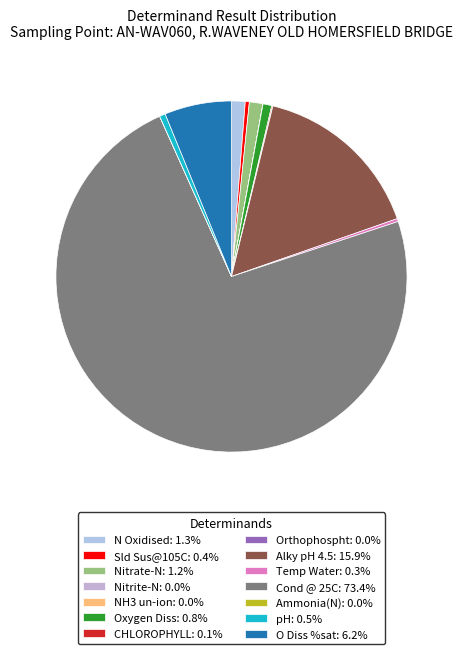

Is there a majority slice in this chart?

Yes